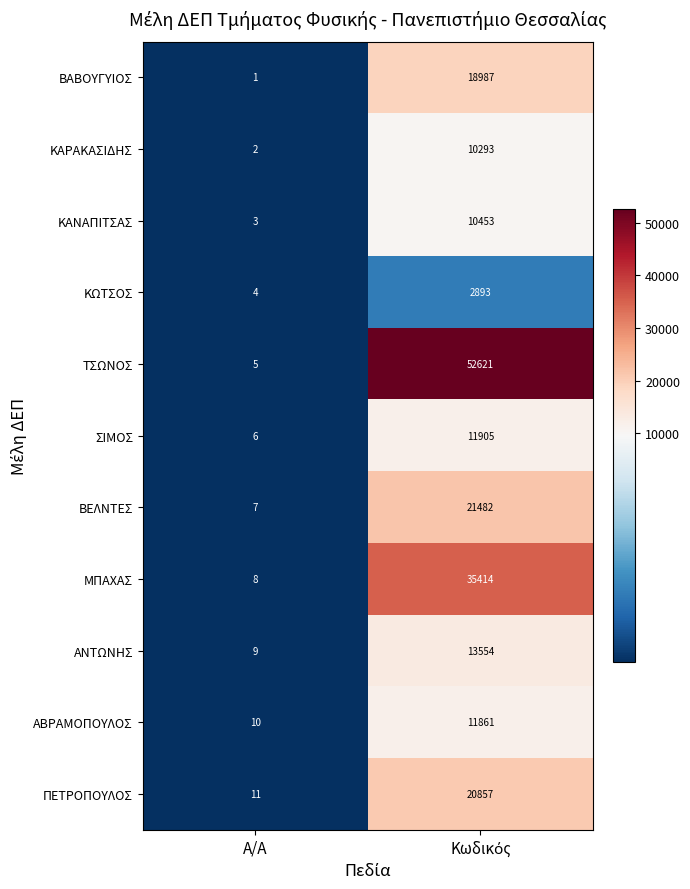

Reading left to right, transcribe all the data shown in this chart.

ΒΑΒΟΥΓΥΙΟΣ: 1	18987
ΚΑΡΑΚΑΣΙΔΗΣ: 2	10293
ΚΑΝΑΠΙΤΣΑΣ: 3	10453
ΚΩΤΣΟΣ: 4	2893
ΤΣΩΝΟΣ: 5	52621
ΣΙΜΟΣ: 6	11905
ΒΕΛΝΤΕΣ: 7	21482
ΜΠΑΧΑΣ: 8	35414
ΑΝΤΩΝΗΣ: 9	13554
ΑΒΡΑΜΟΠΟΥΛΟΣ: 10	11861
ΠΕΤΡΟΠΟΥΛΟΣ: 11	20857